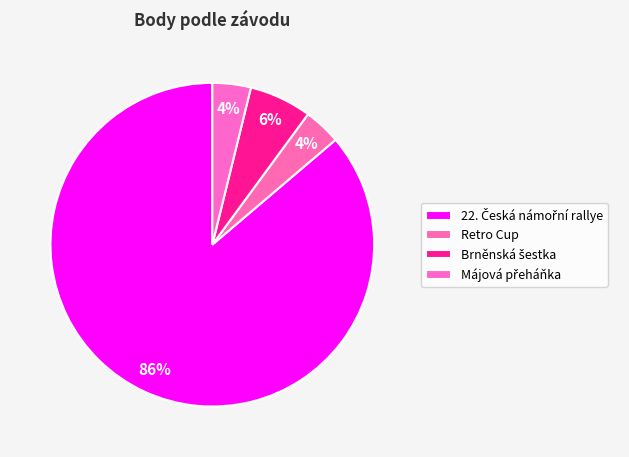

Is it true that 22. Česká námořní rallye is 79% of the pie?

False